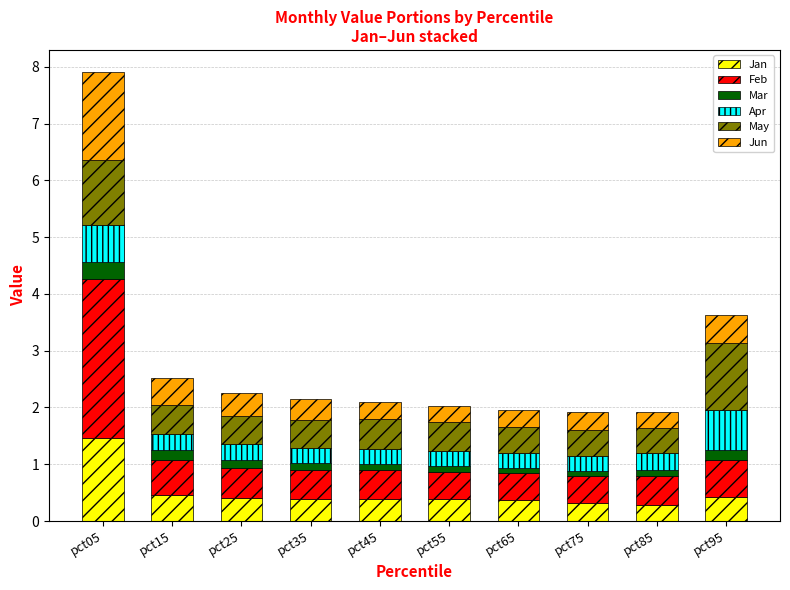

What is the lowest value of the Jan series?

0.3